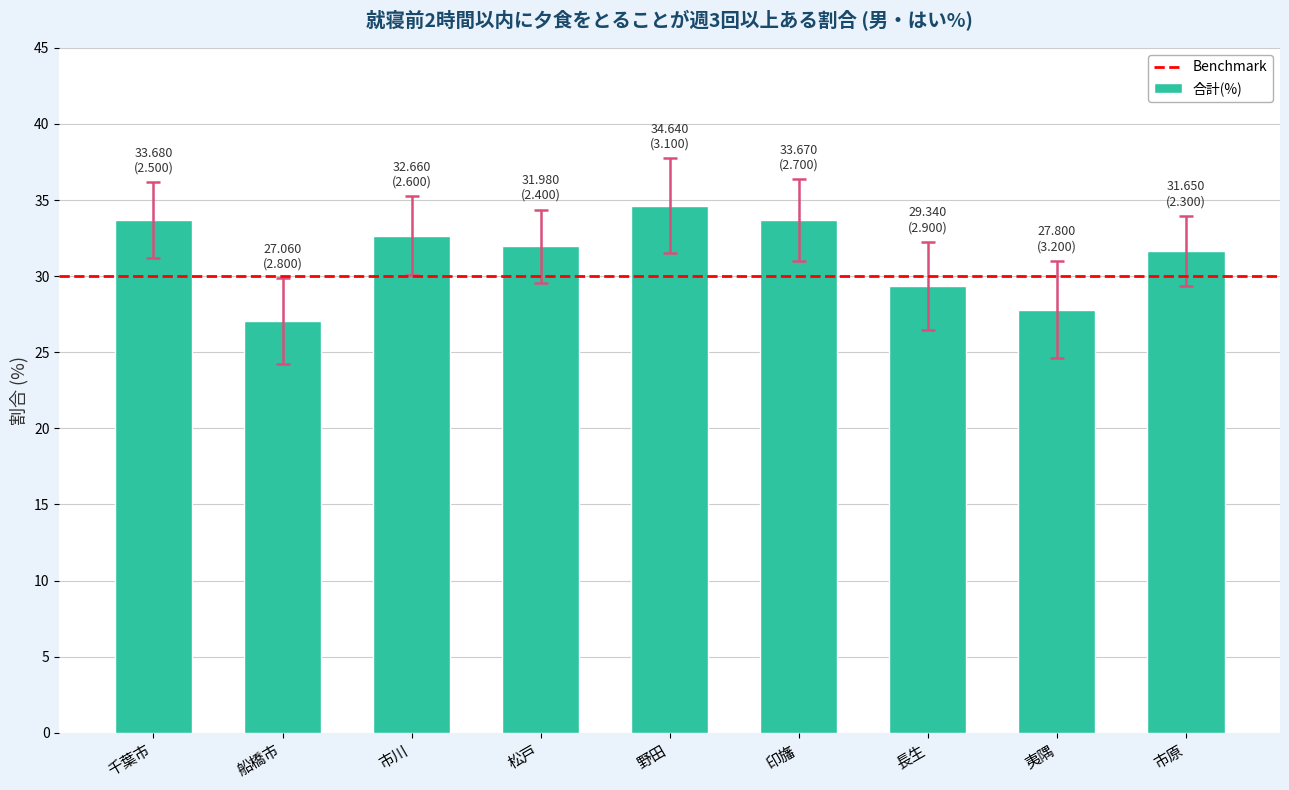

Approximately how many times larger is the value at 印旛 compared to 松戸?

1.1